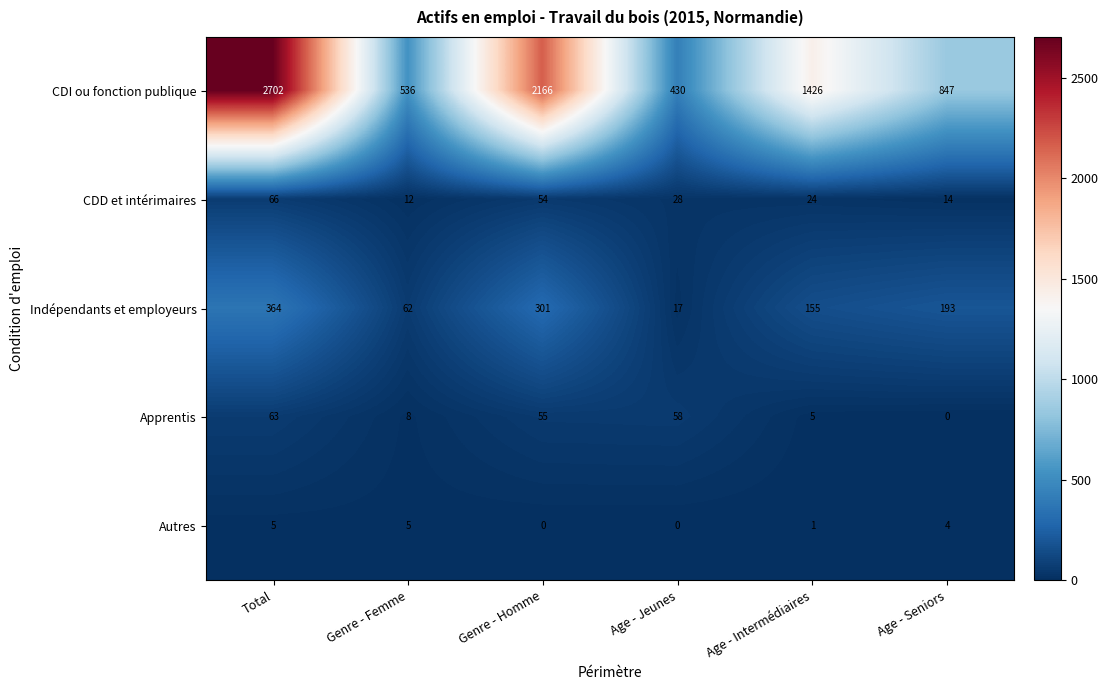

Which series has the largest range (max minus min)?

CDI ou fonction publique